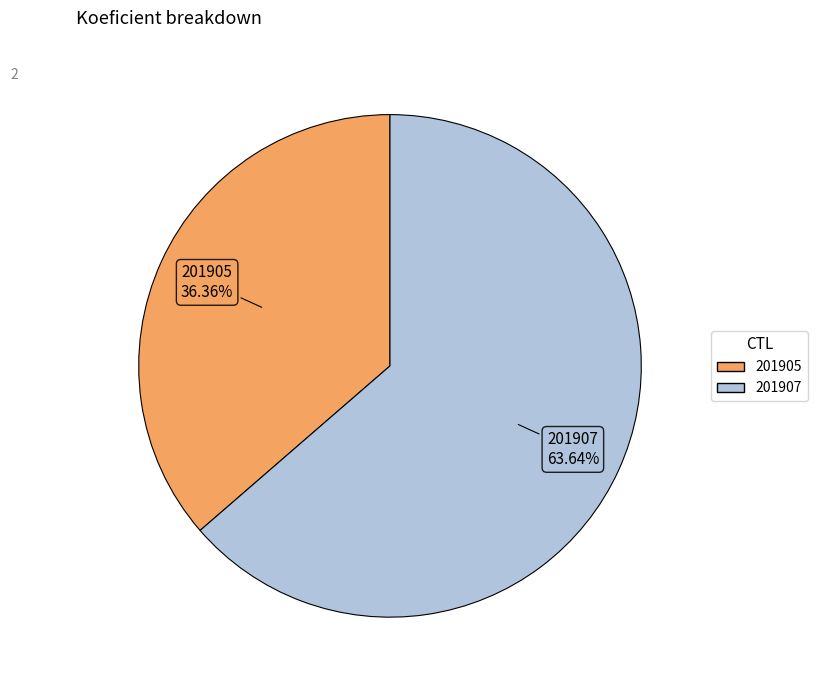

Which slice is the smallest?

201905